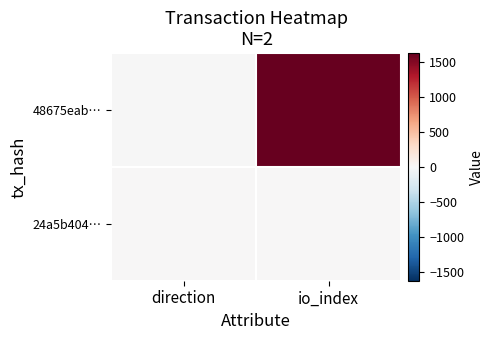

What is the total value across all series at io_index?

1625